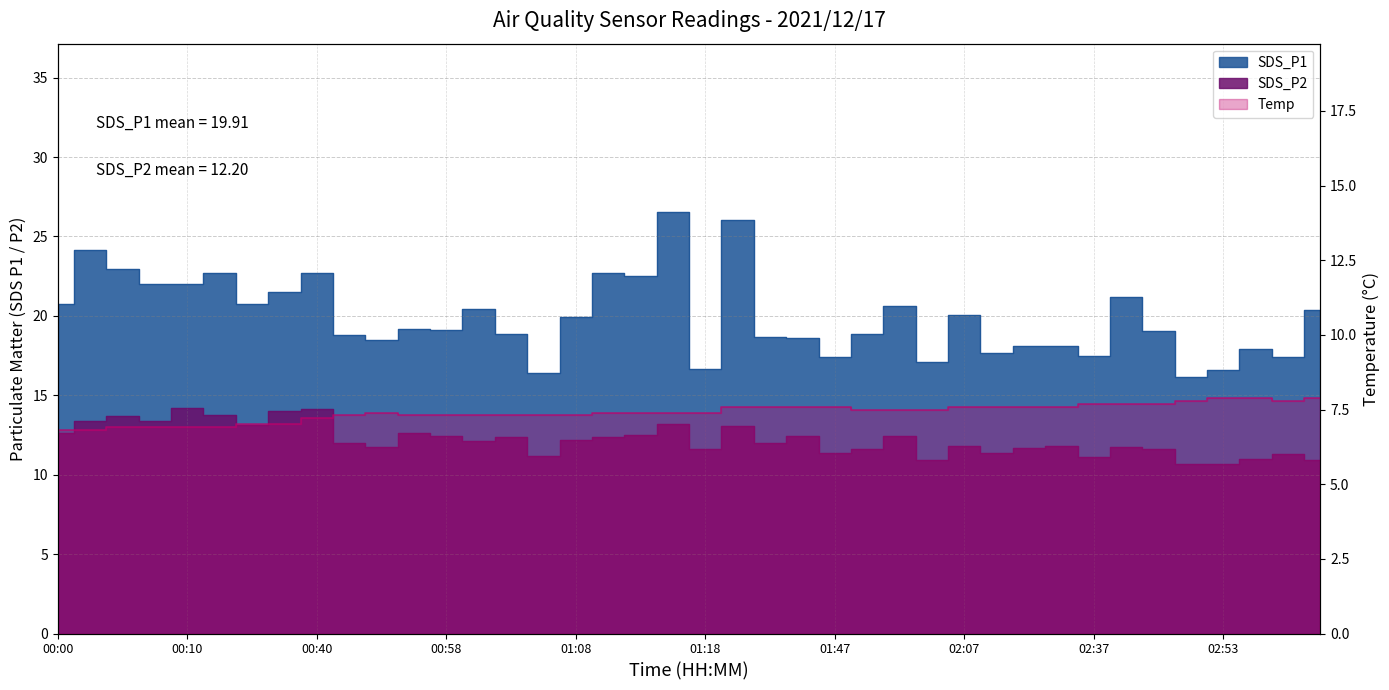

How many values in the SDS_P1 series are below 19?

18